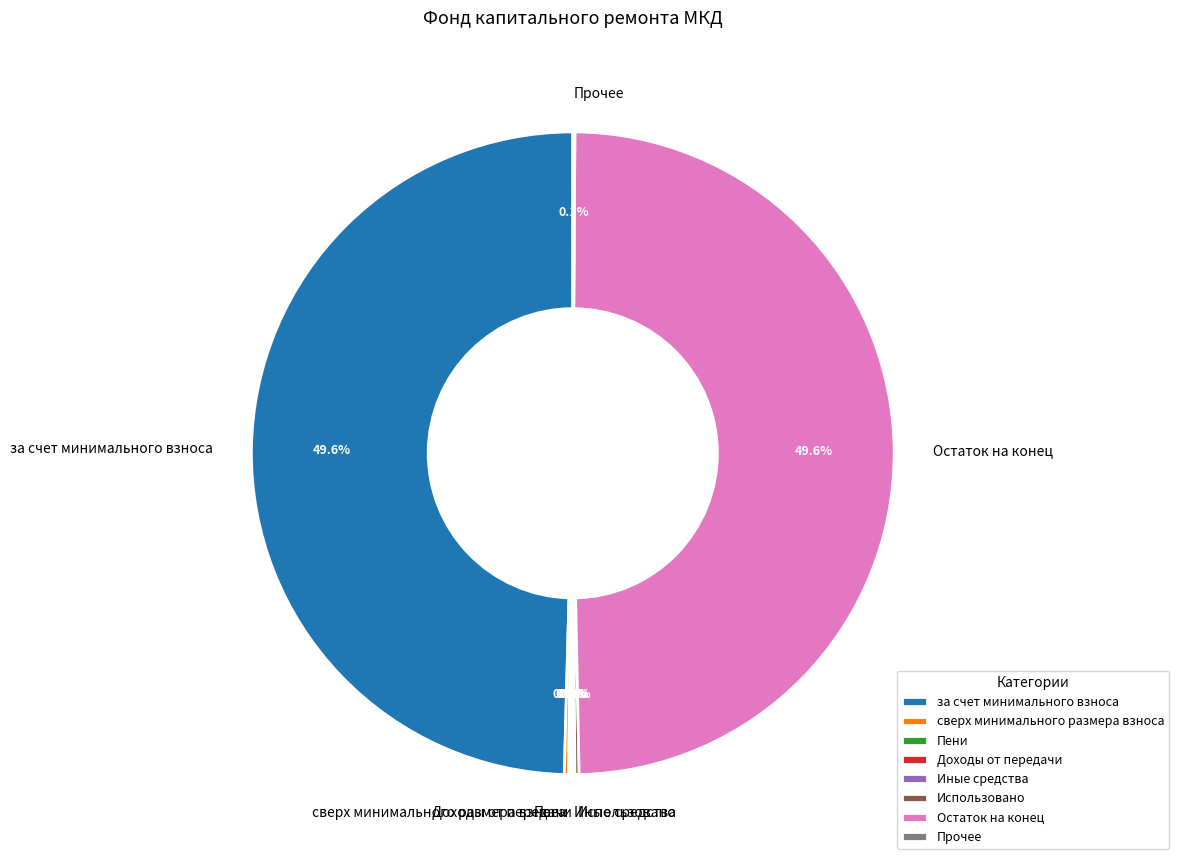

To the nearest percent, what is the average slice percentage?

12%